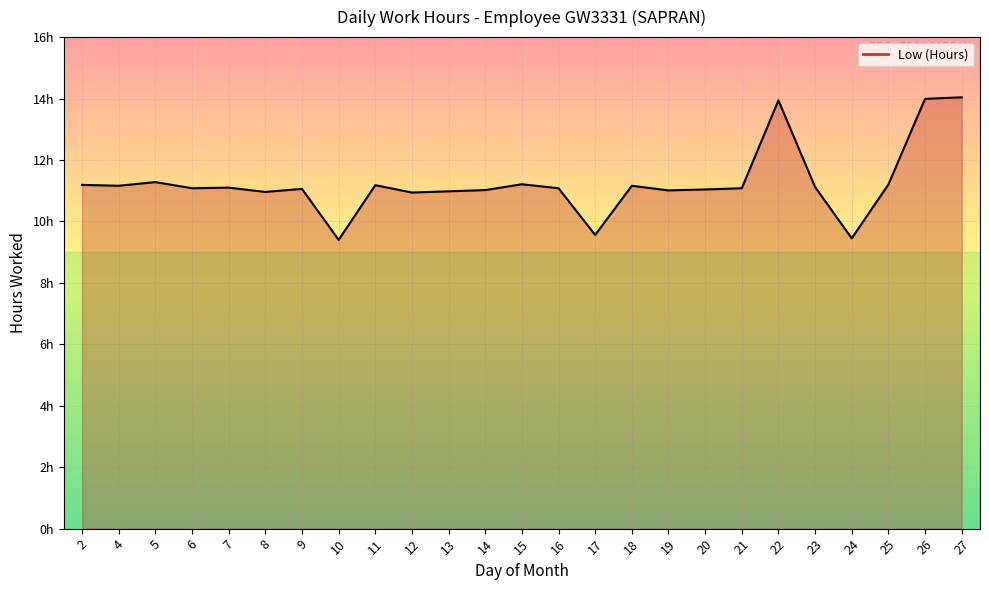

At which category does the data reach its first local peak?

5